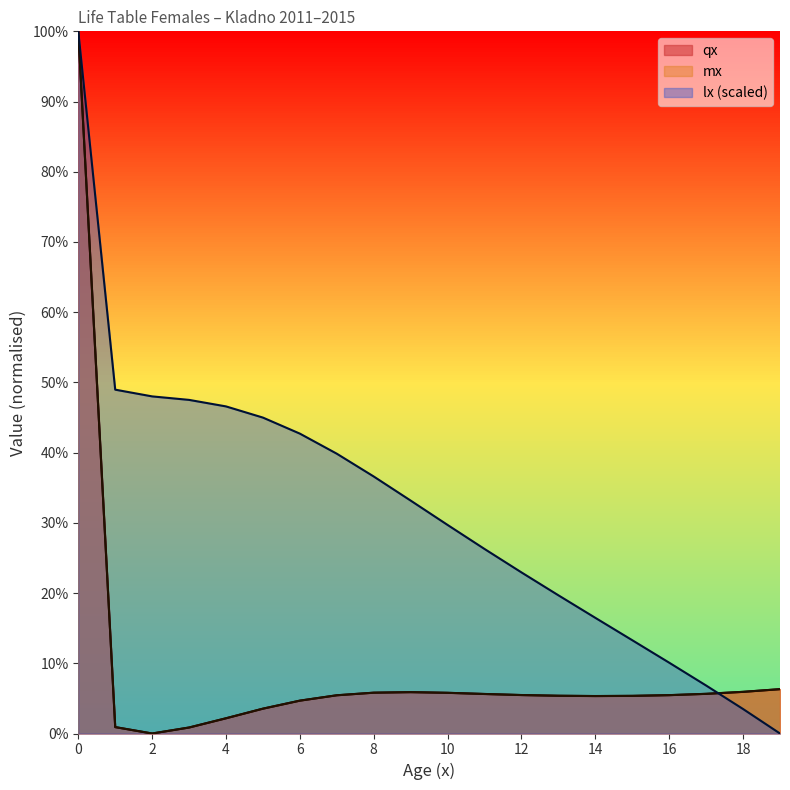

True or false: mx has a value of 0.0 at 7.

False